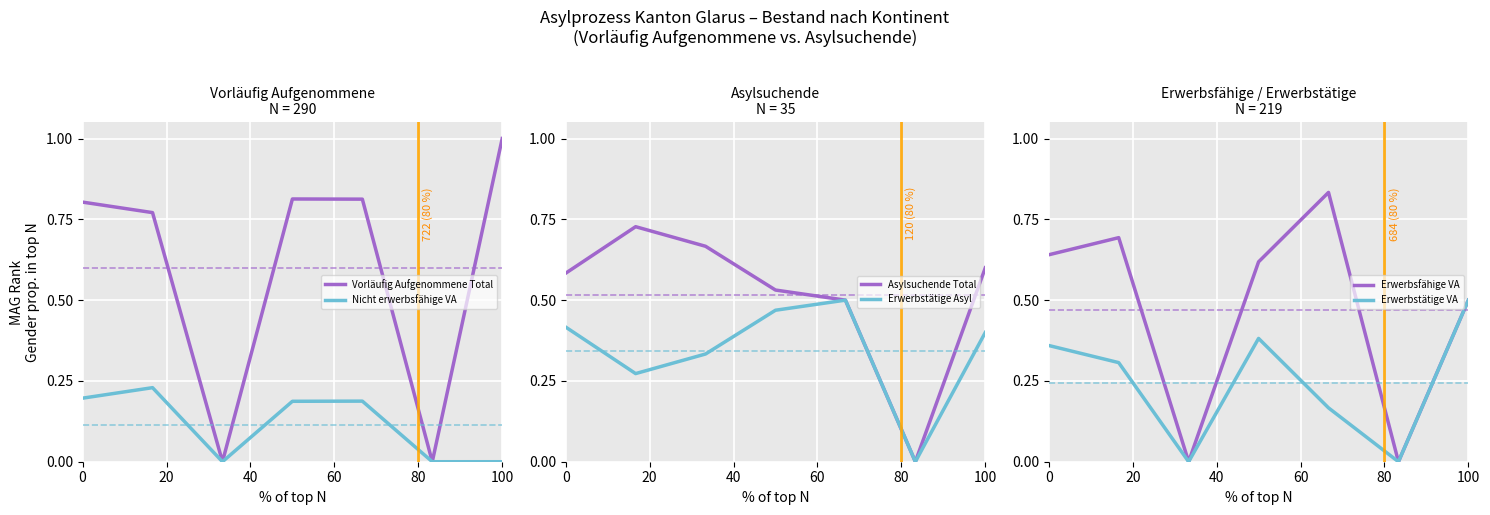

Is the value of Erwerbsfähige VA at 0 greater than the value of Erwerbstätige VA at 100?

Yes